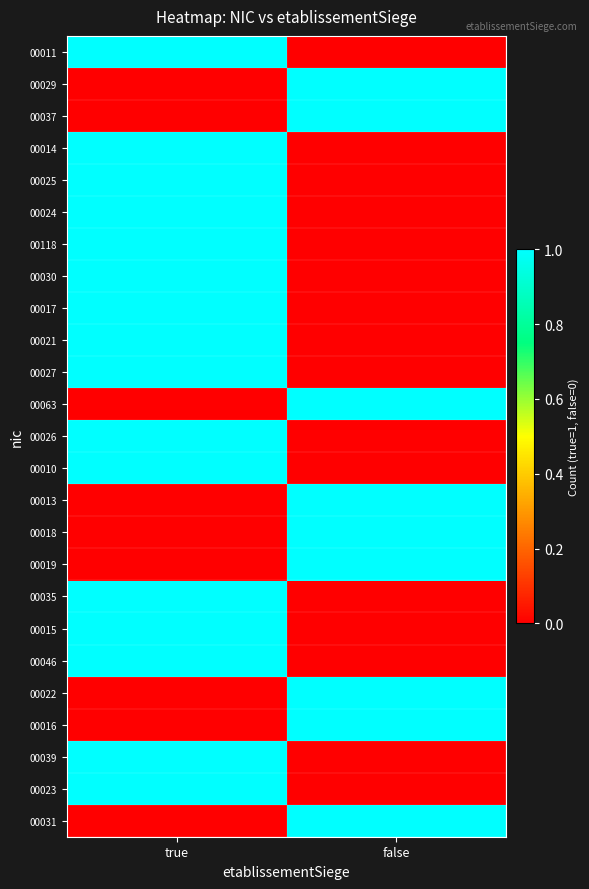

Rank the series at false from lowest to highest value.

00011, 00014, 00025, 00024, 00118, 00030, 00017, 00021, 00027, 00026, 00010, 00035, 00015, 00046, 00039, 00023, 00029, 00037, 00063, 00013, 00018, 00019, 00022, 00016, 00031